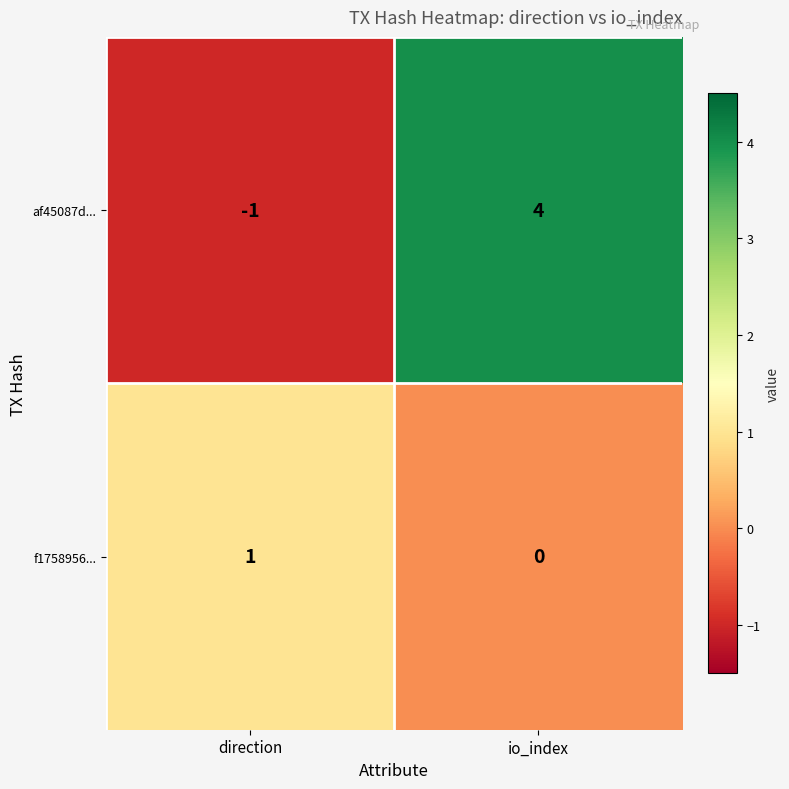

List the series in order of their overall mean, highest first.

af45087d..., f1758956...